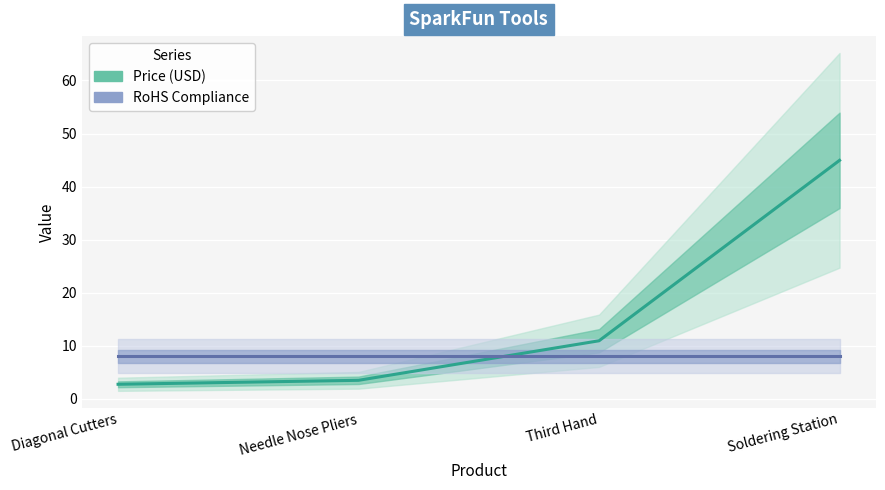

What is the label of the 2nd point from the right?

Third Hand